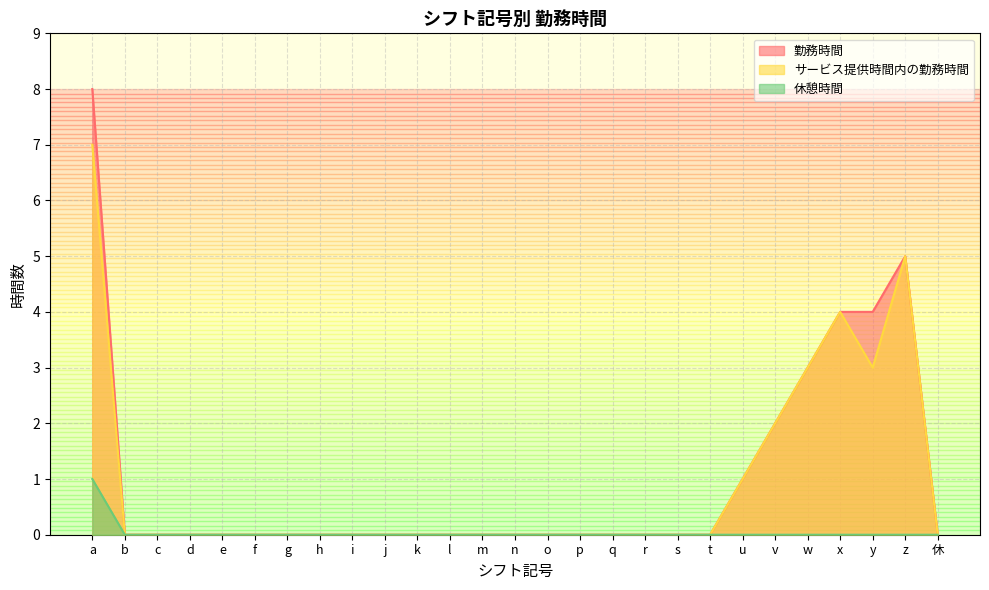

What is the approximate value of 勤務時間 at u?

1